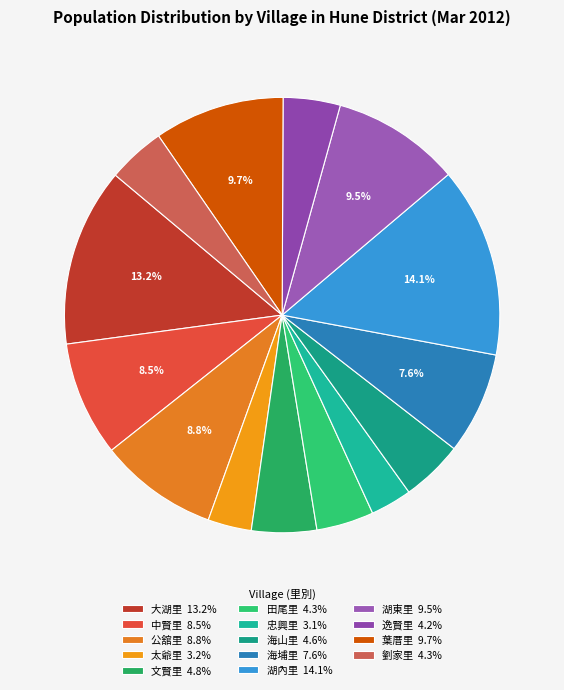

True or false: 海山里 accounts for 5% of the total.

True